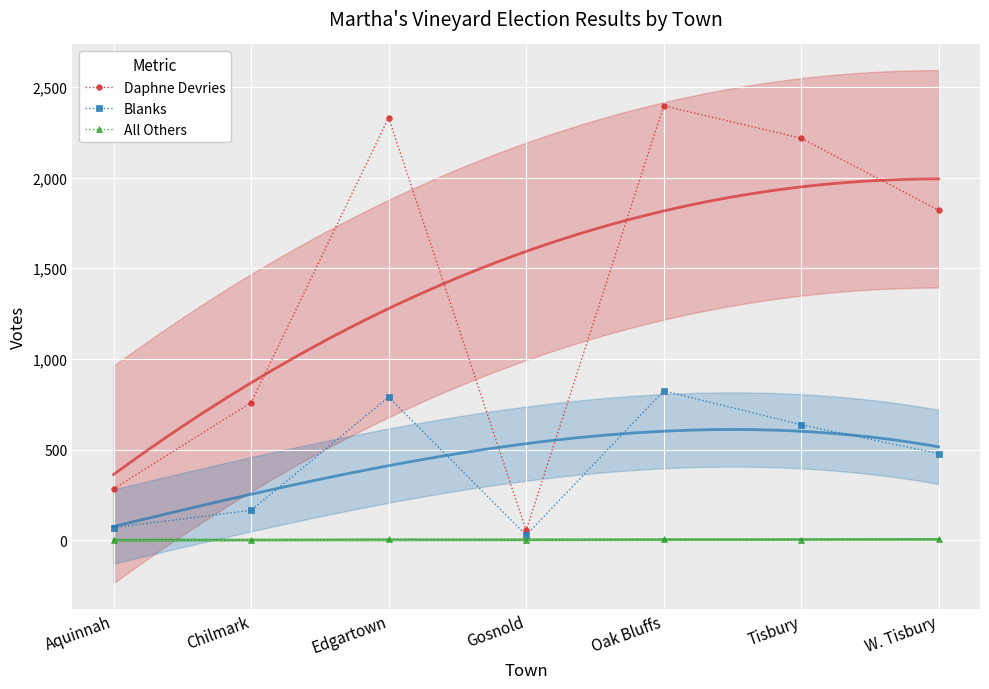

At which category does Blanks reach its first local valley?

Gosnold